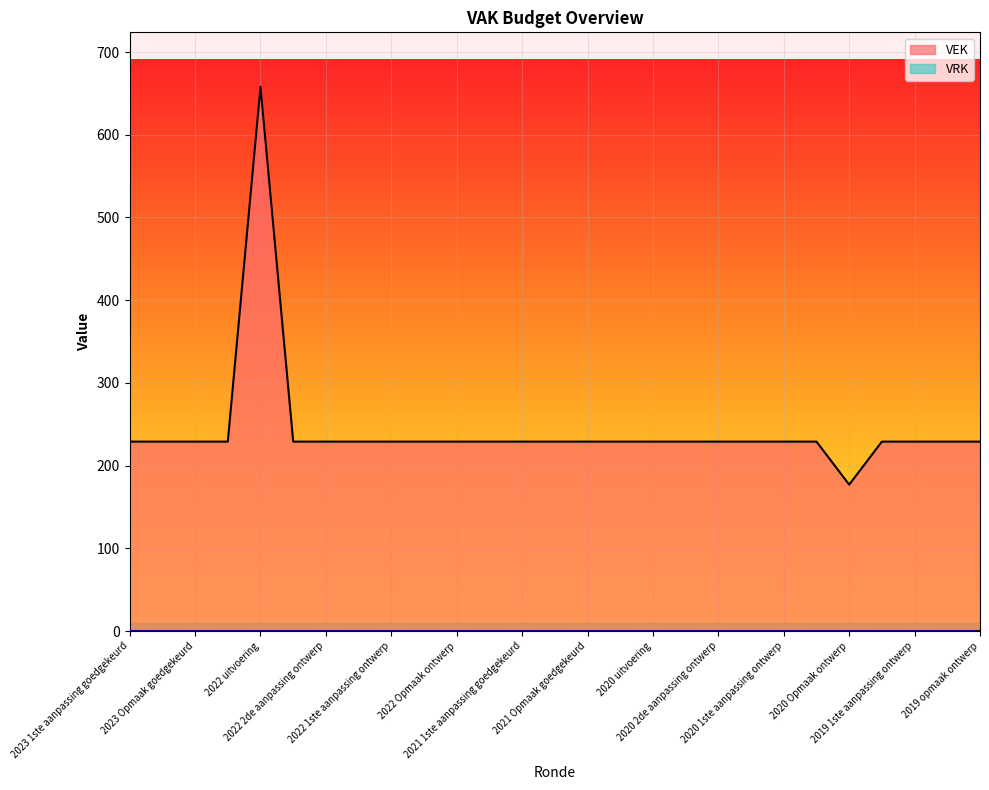

Reading right to left, what are all the values shown in this chart?

VEK: 229	229	229	229	177	229	229	229	229	229	229	229	229	229	229	229	229	229	229	229	229	229	658	229	229	229	229
VRK: 0	0	0	0	0	0	0	0	0	0	0	0	0	0	0	0	0	0	0	0	0	0	0	0	0	0	0